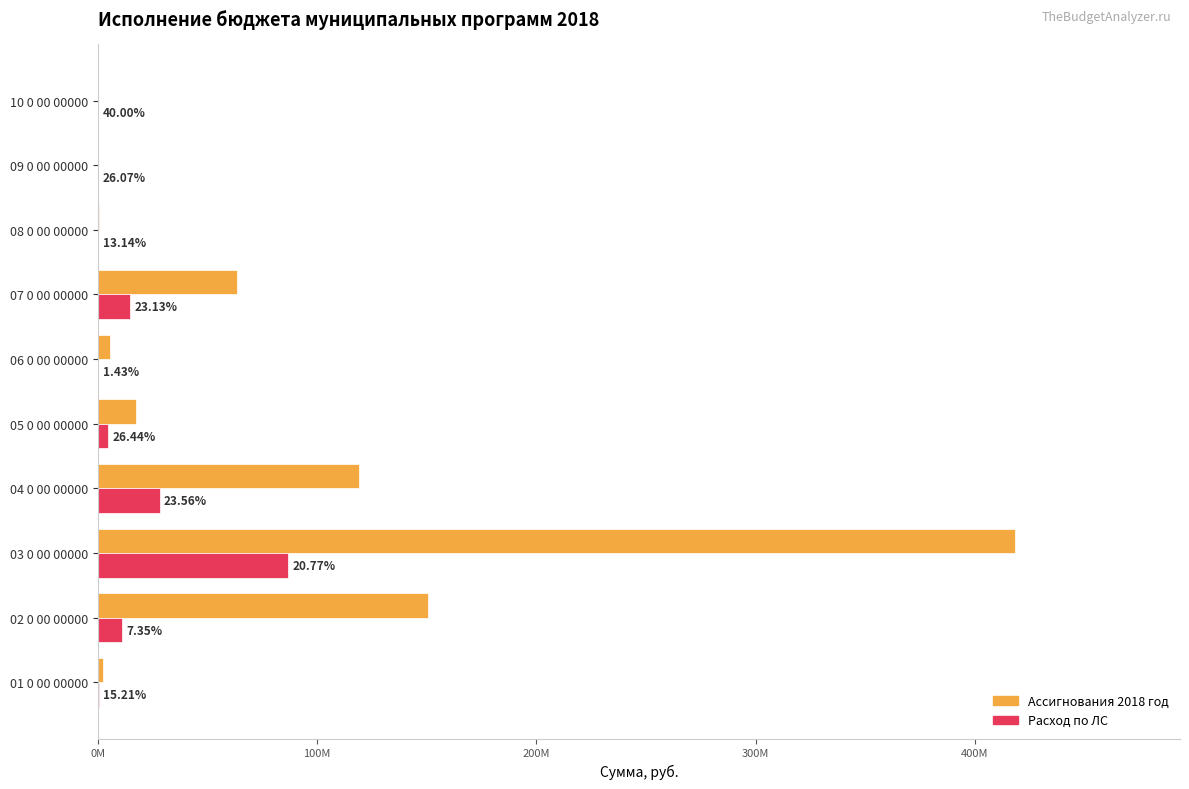

What are all the series names shown in the legend?

Ассигнования 2018 год, Расход по ЛС